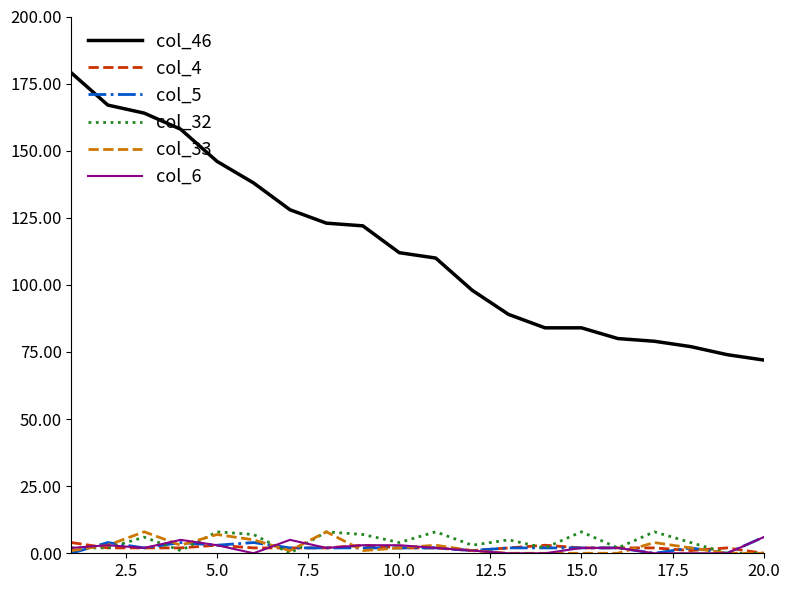

What is the difference between the maximum and second lowest values in the col_6 series?

6